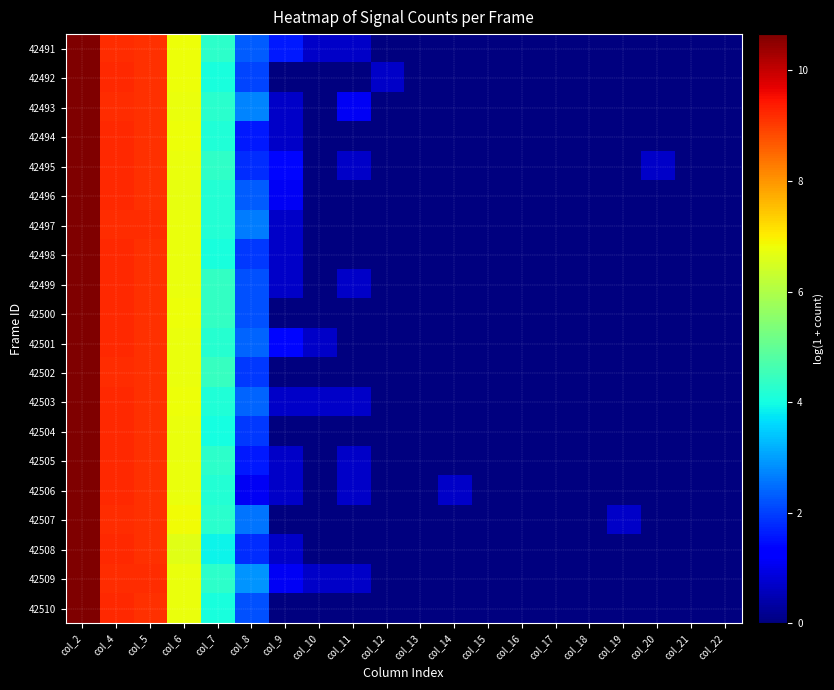

At which category is the sum across all series the highest?

col_2